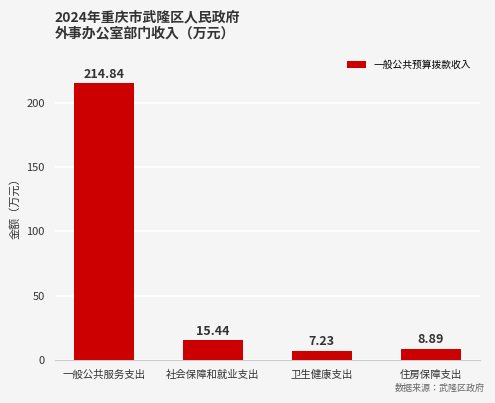

What is the sum of the values at 社会保障和就业支出 and 一般公共服务支出?

230.3